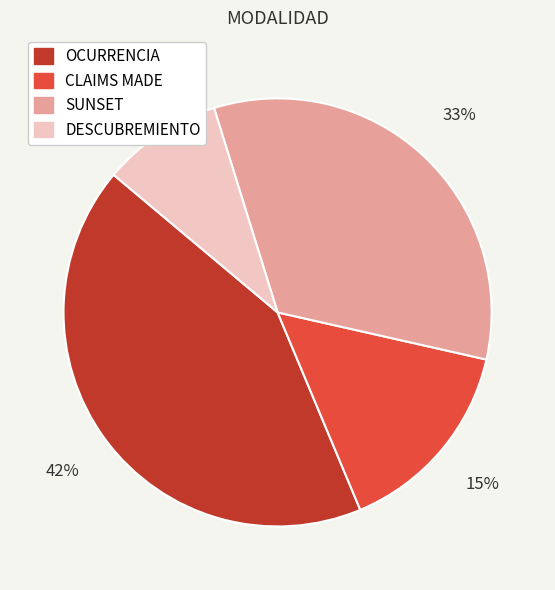

Between OCURRENCIA and DESCUBREMIENTO, which is larger?

OCURRENCIA